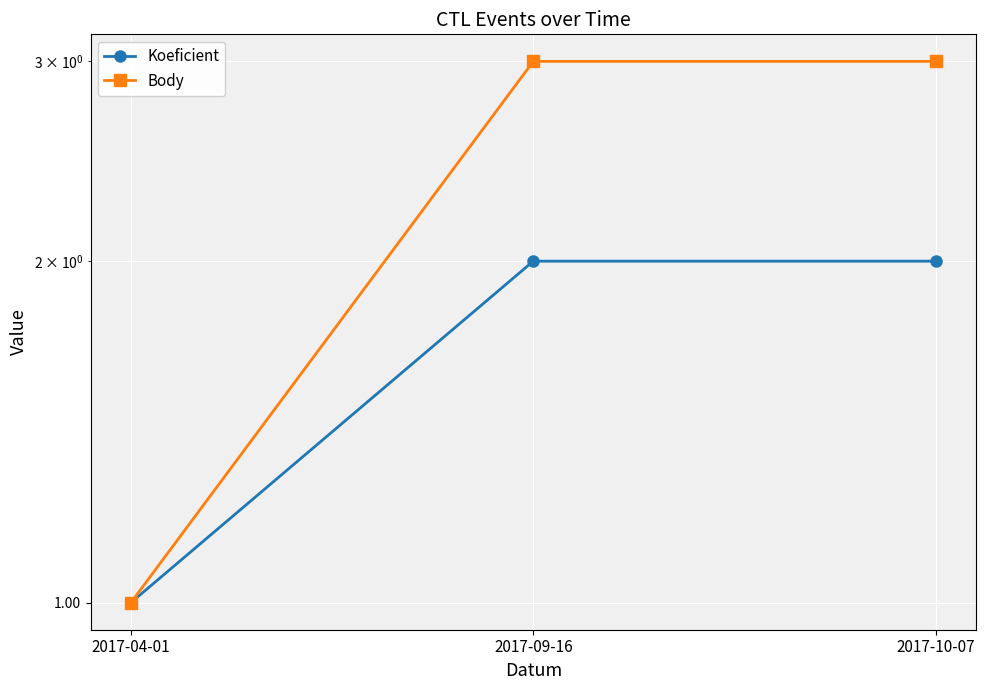

What is the total value across all series at 2017-04-01?

2